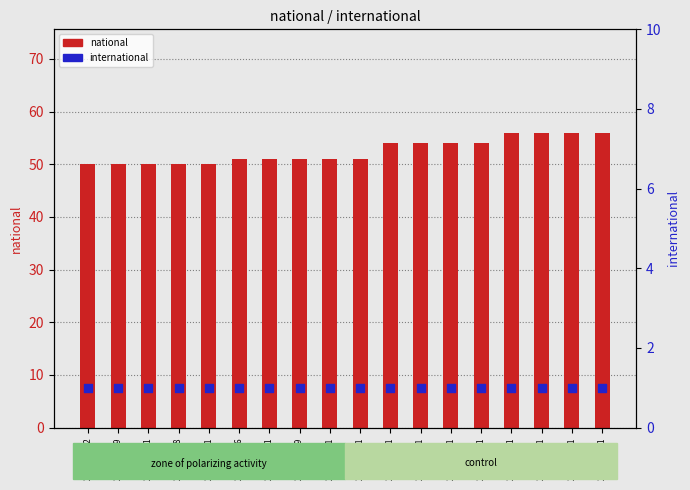

What are all the series names shown in the legend?

national, international